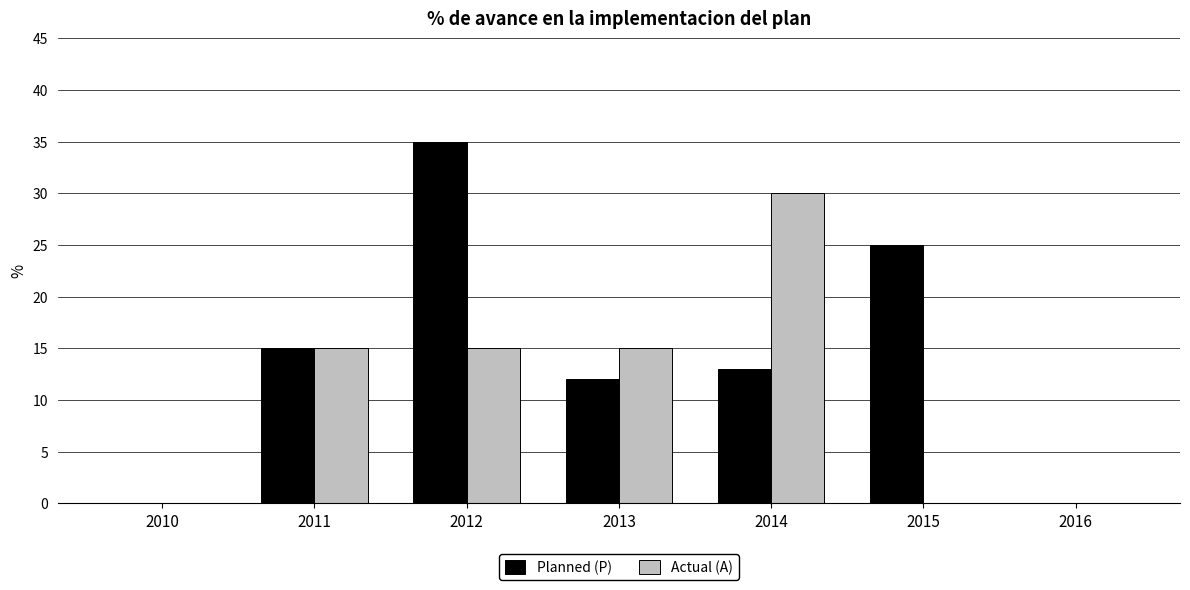

Count the number of data series in this chart.

2